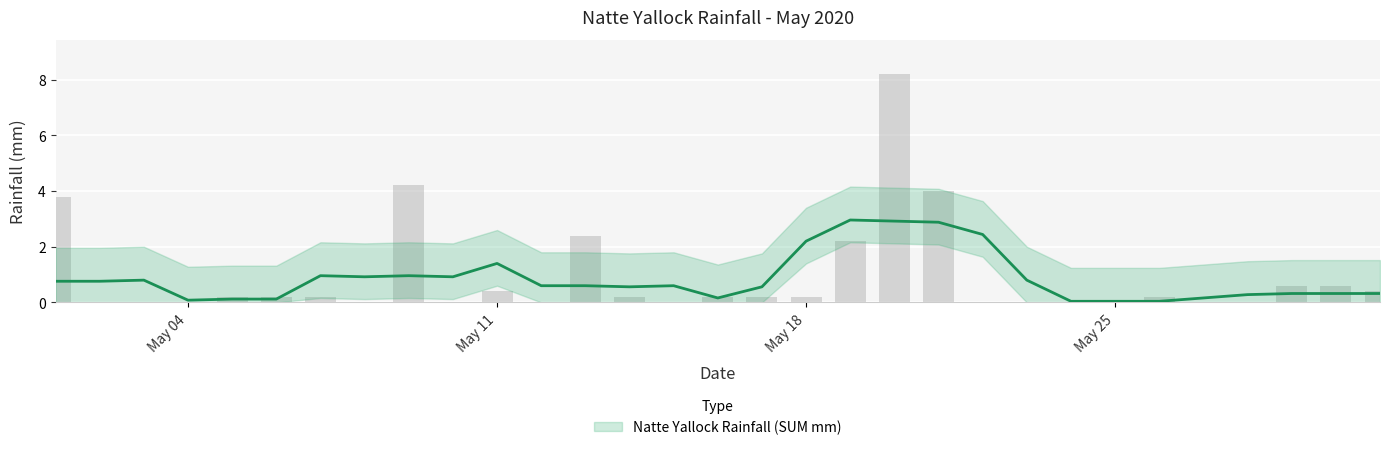

Rank the categories by value from highest to lowest.

20/05/2020, 09/05/2020, 21/05/2020, 01/05/2020, 13/05/2020, 19/05/2020, 29/05/2020, 30/05/2020, 11/05/2020, 31/05/2020, 05/05/2020, 06/05/2020, 07/05/2020, 14/05/2020, 16/05/2020, 17/05/2020, 18/05/2020, 26/05/2020, 02/05/2020, 03/05/2020, 04/05/2020, 08/05/2020, 10/05/2020, 12/05/2020, 15/05/2020, 22/05/2020, 23/05/2020, 24/05/2020, 25/05/2020, 27/05/2020, 28/05/2020